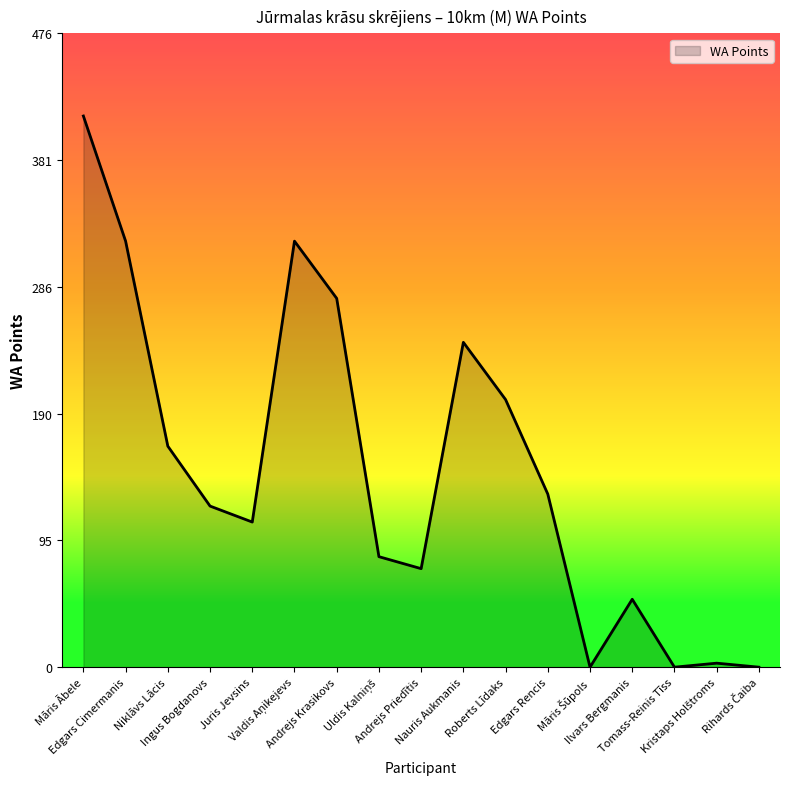

What is the difference between the maximum and minimum values?

414